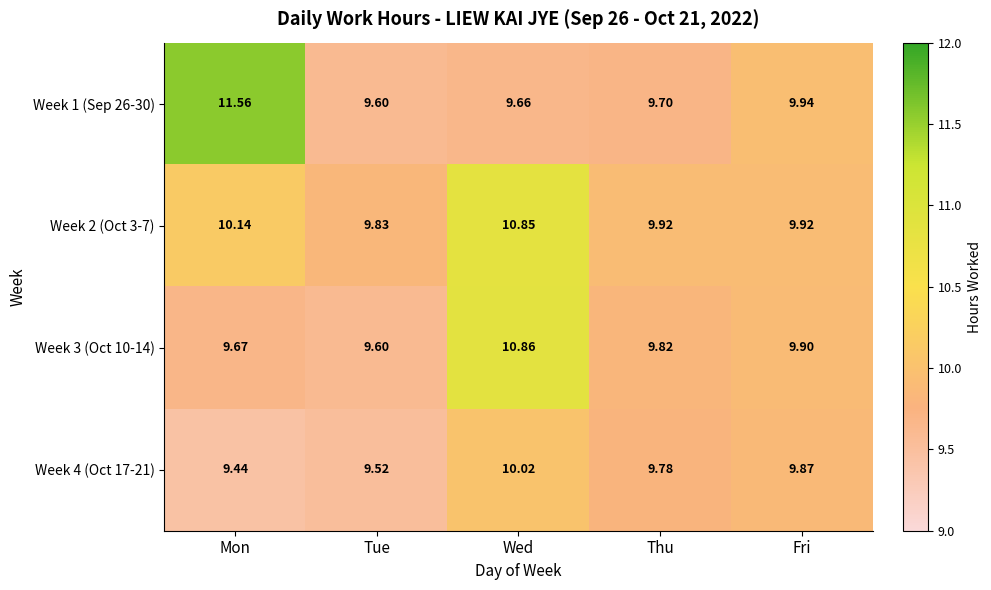

Where is Week 1 (Sep 26-30) nearest to the value 10?

Fri